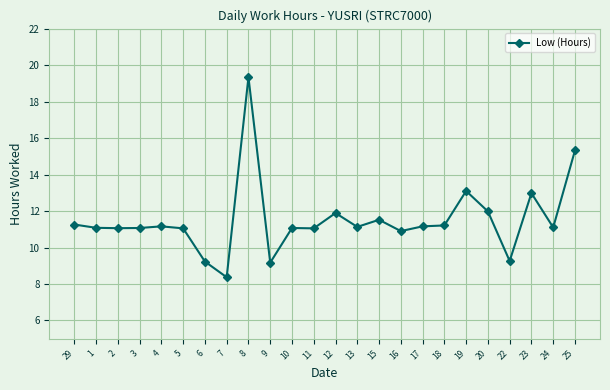

What is the label of the 21st point from the right?

3